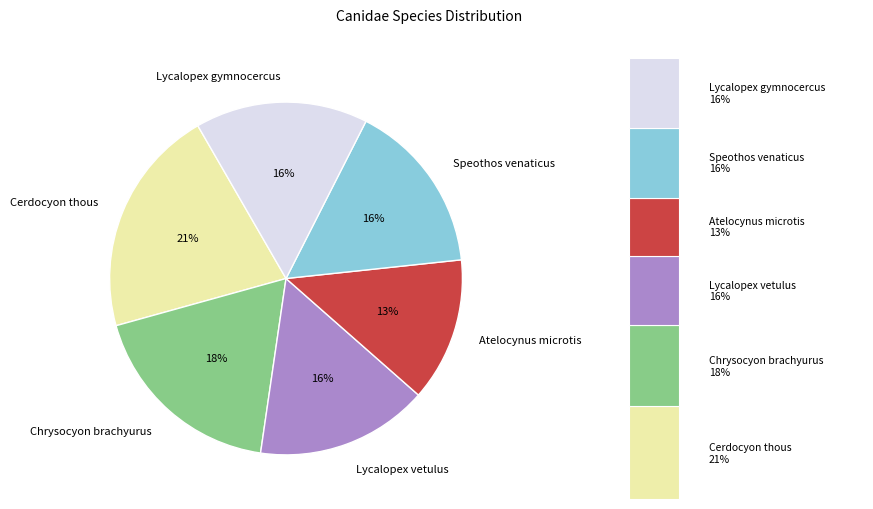

To the nearest percent, what is the difference between the largest and smallest slice percentages?

8%